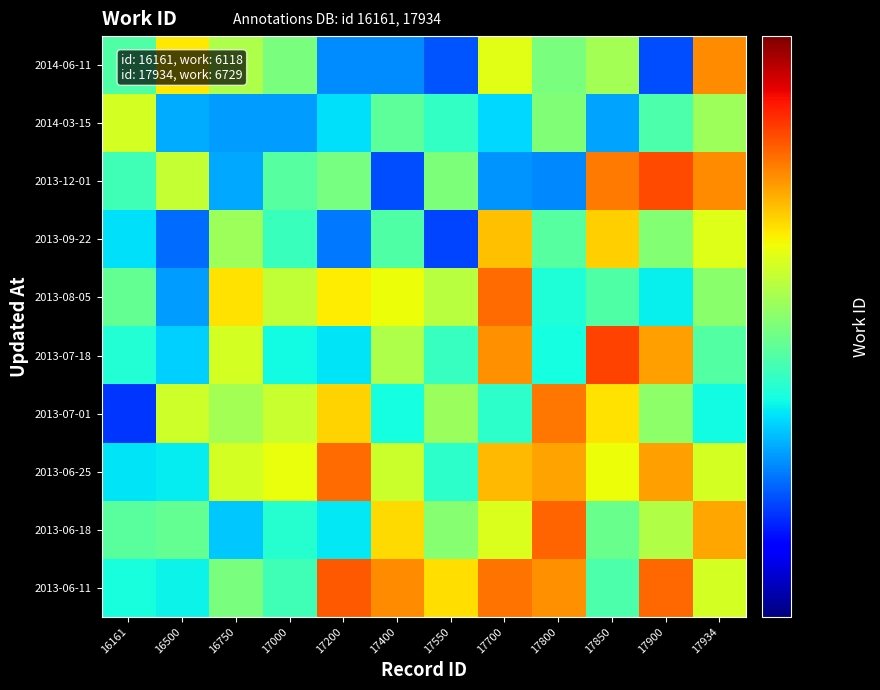

Reading left to right, list all the values displayed in this chart.

2014-06-11: 16161=6118.0	16500=6945.2	16750=6543.8	17000=6299.1	17200=5486.7	17400=5486.6	17550=5306.9	17700=6790.1	17800=6303.6	17850=6499.9	17900=5285.6	17934=7360.7
2014-03-15: 16161=6728.2	16500=5590.0	16750=5534.0	17000=5536.9	17200=5758.7	17400=6163.4	17550=5993.1	17700=5734.8	17800=6323.3	17850=5555.4	17900=6101.1	17934=6459.2
2013-12-01: 16161=6037.4	16500=6641.4	16750=5566.8	17000=6144.1	17200=6287.6	17400=5285.6	17550=6315.4	17700=5513.3	17800=5464.6	17850=7446.1	17900=7669.0	17934=7351.6
2013-09-22: 16161=5759.4	16500=5379.6	16750=6456.1	17000=6008.2	17200=5424.3	17400=6109.1	17550=5263.4	17700=7118.7	17800=6139.0	17850=7057.1	17900=6348.9	17934=6769.5
2013-08-05: 16161=6203.7	16500=5539.6	16750=6979.9	17000=6623.0	17200=6924.7	17400=6842.7	17550=6583.6	17700=7518.1	17800=5898.3	17850=6115.3	17900=5811.0	17934=6376.4
2013-07-18: 16161=5913.7	16500=5698.3	16750=6721.4	17000=5855.1	17200=5767.8	17400=6533.9	17550=6004.1	17700=7339.0	17800=5870.1	17850=7711.9	17900=7278.6	17934=6120.8
2013-07-01: 16161=5210.4	16500=6697.0	16750=6497.7	17000=6657.0	17200=7036.4	17400=5869.1	17550=6443.3	17700=5953.6	17800=7462.0	17850=6977.9	17900=6387.6	17934=5848.0
2013-06-25: 16161=5771.1	16500=5797.1	16750=6717.5	17000=6833.2	17200=7510.7	17400=6672.9	17550=5961.1	17700=7159.5	17800=7255.4	17850=6852.7	17900=7276.0	17934=6716.5
2013-06-18: 16161=6159.7	16500=6202.4	16750=5675.7	17000=5937.5	17200=5783.1	17400=7004.4	17550=6354.2	17700=6746.3	17800=7551.8	17850=6222.9	17900=6548.1	17934=7244.9
2013-06-11: 16161=5875.4	16500=5826.6	16750=6304.6	17000=6045.1	17200=7596.4	17400=7351.0	17550=6998.3	17700=7478.9	17800=7342.0	17850=6096.3	17900=7521.5	17934=6729.0